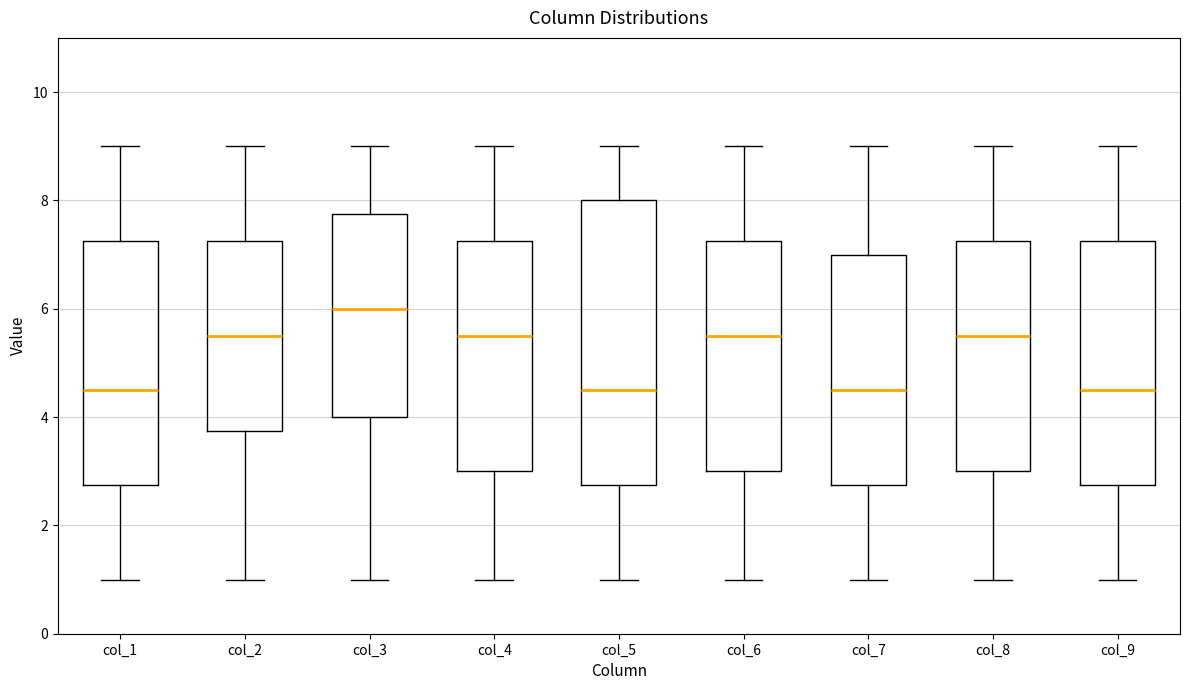

Where does the median line of the box for col_1 sit on the y-axis? The values are not printed on the chart, so give them approximately, as read against the axis.

4.6